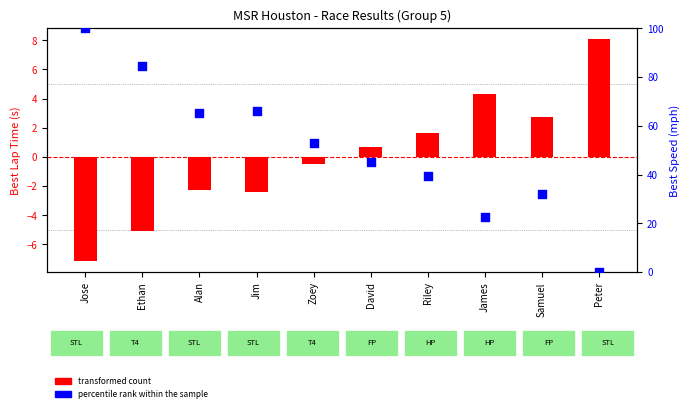

What is the total value across all series at Riley?

40.8